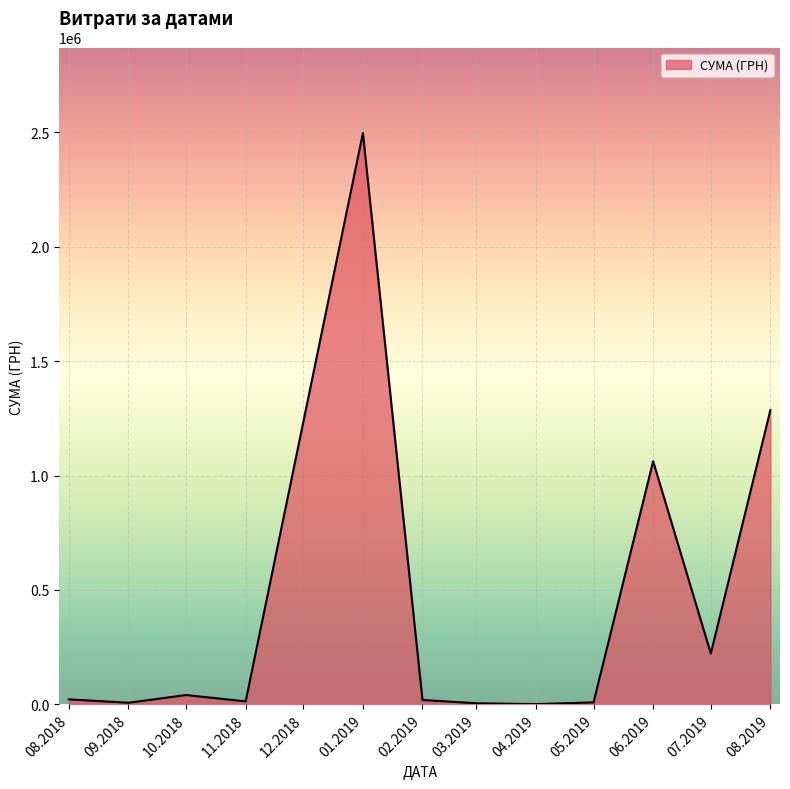

What is the difference between the maximum and minimum values?

2496773.4